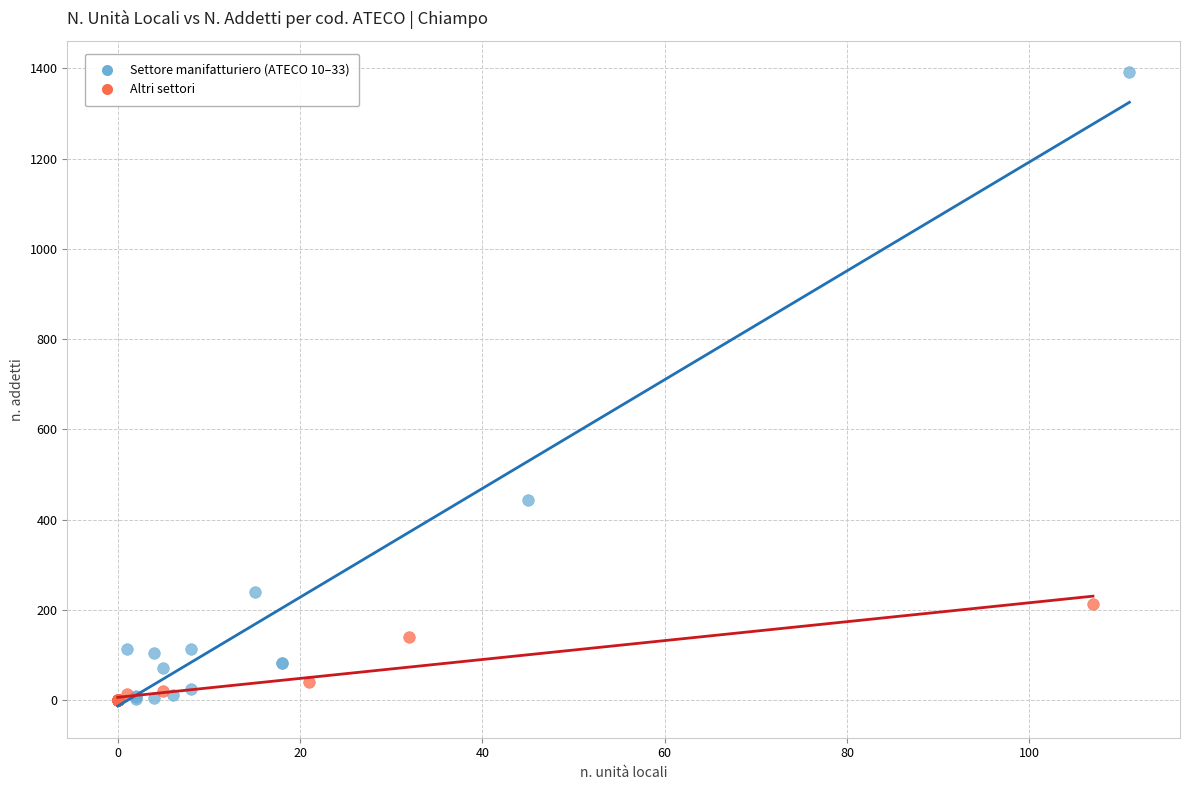

What are all the series names shown in the legend?

Settore manifatturiero (ATECO 10–33), Altri settori